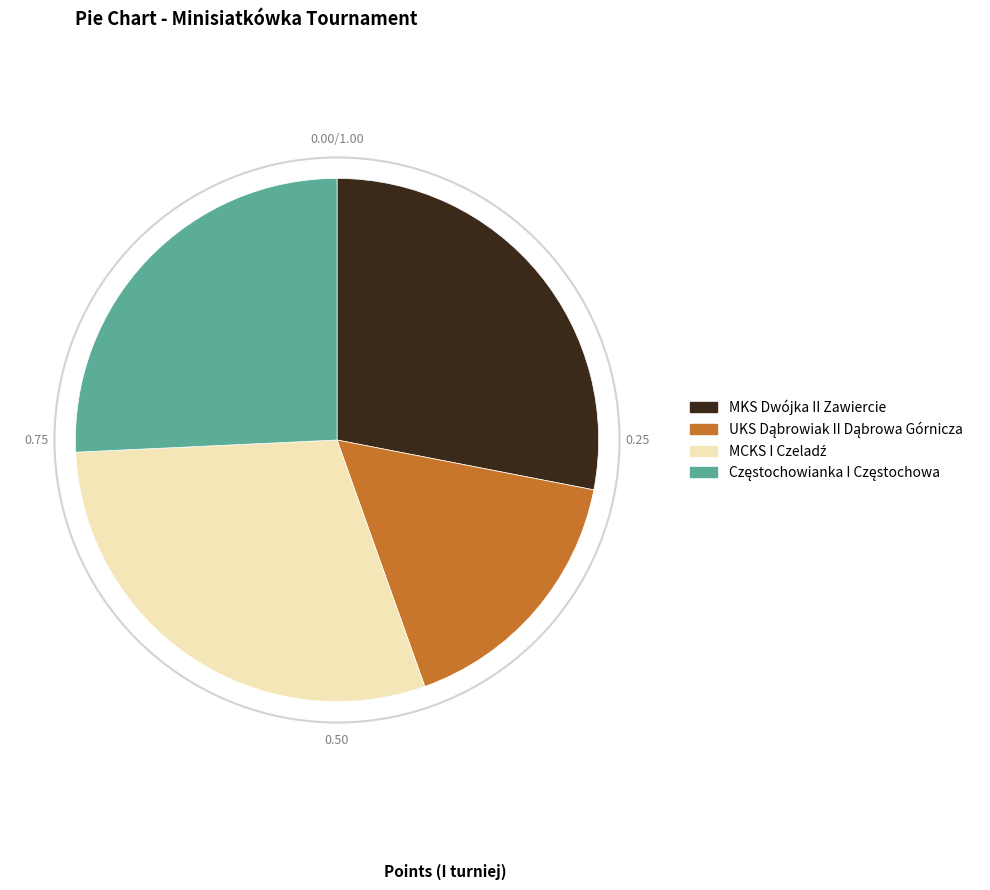

Does any single category account for the majority?

No